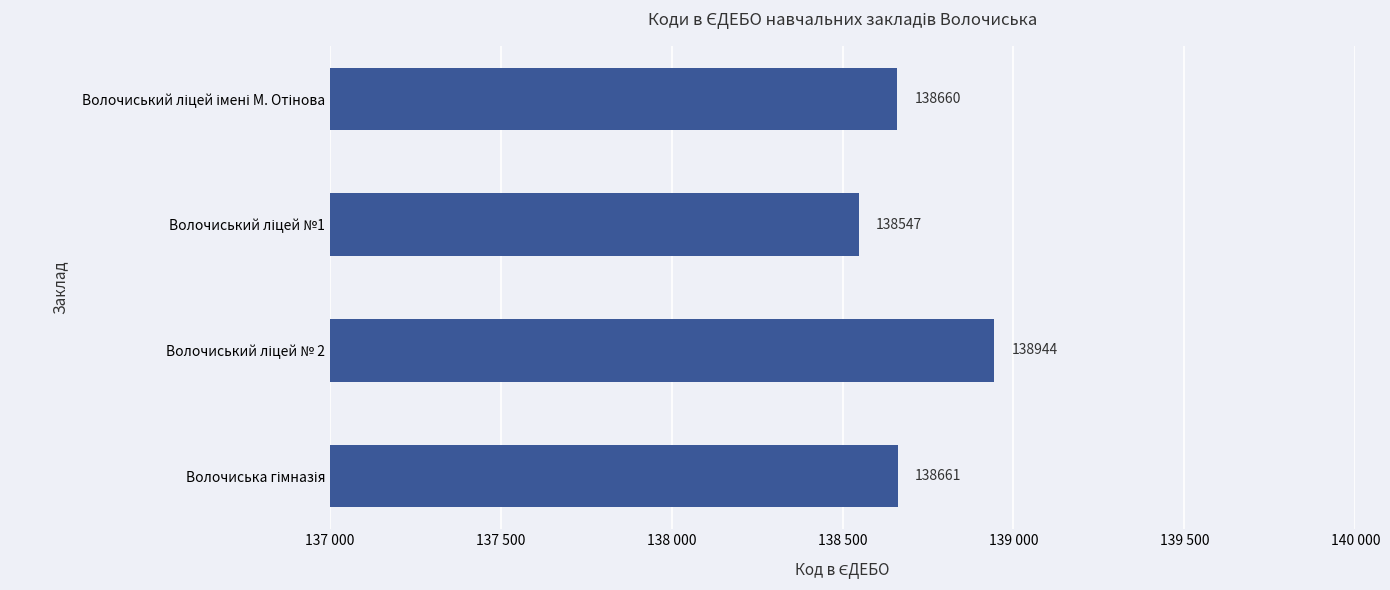

Are the bars horizontal?

Yes